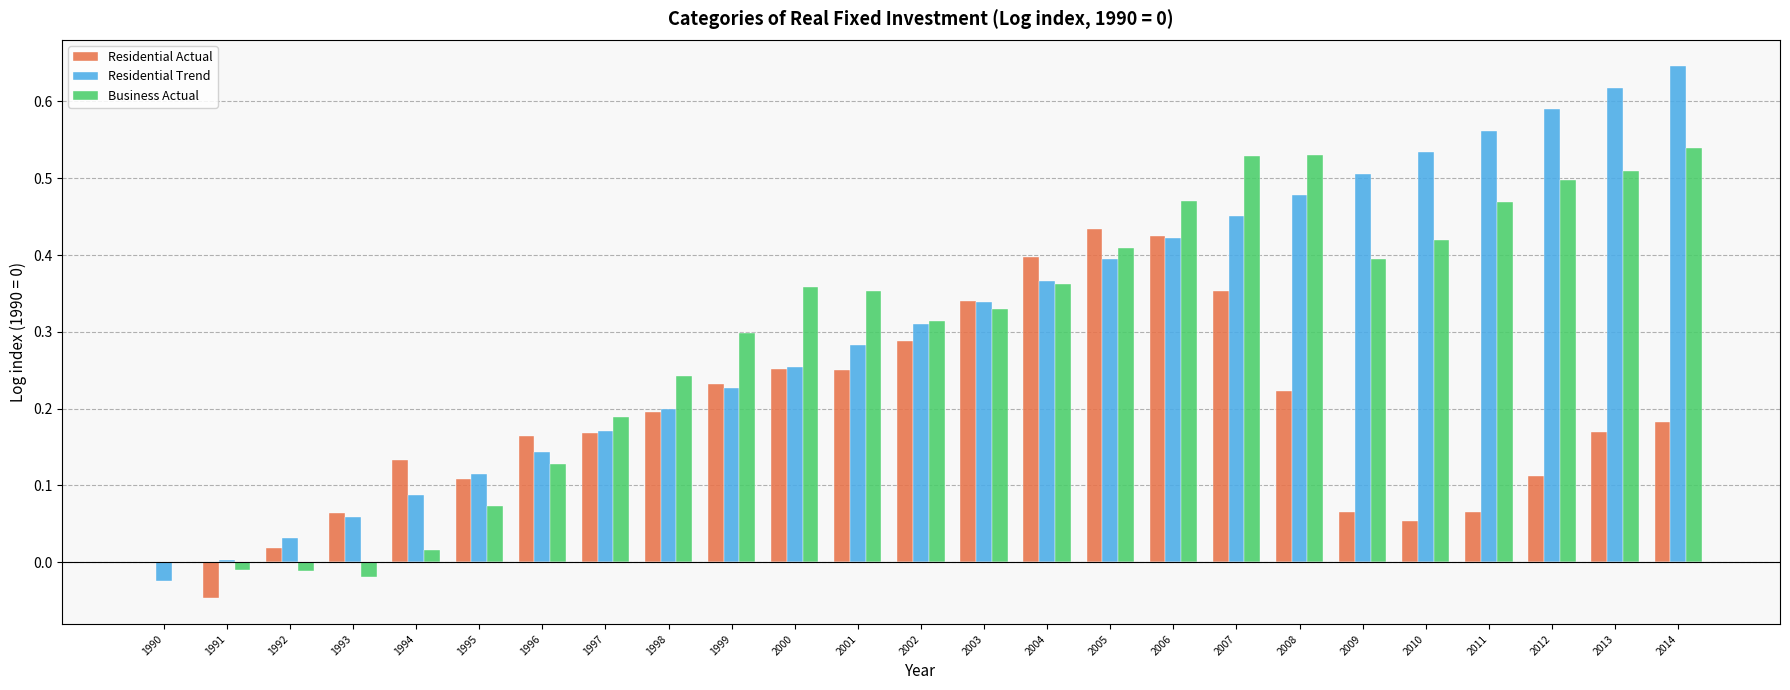

Reading left to right, list all the values displayed in this chart.

Residential Actual: 1990=0.0	1991=0.0	1992=0.0	1993=0.1	1994=0.1	1995=0.1	1996=0.2	1997=0.2	1998=0.2	1999=0.2	2000=0.3	2001=0.3	2002=0.3	2003=0.3	2004=0.4	2005=0.4	2006=0.4	2007=0.4	2008=0.2	2009=0.1	2010=0.1	2011=0.1	2012=0.1	2013=0.2	2014=0.2
Residential Trend: 1990=0.0	1991=0.0	1992=0.0	1993=0.1	1994=0.1	1995=0.1	1996=0.1	1997=0.2	1998=0.2	1999=0.2	2000=0.3	2001=0.3	2002=0.3	2003=0.3	2004=0.4	2005=0.4	2006=0.4	2007=0.5	2008=0.5	2009=0.5	2010=0.5	2011=0.6	2012=0.6	2013=0.6	2014=0.6
Business Actual: 1990=0.0	1991=0.0	1992=0.0	1993=0.0	1994=0.0	1995=0.1	1996=0.1	1997=0.2	1998=0.2	1999=0.3	2000=0.4	2001=0.4	2002=0.3	2003=0.3	2004=0.4	2005=0.4	2006=0.5	2007=0.5	2008=0.5	2009=0.4	2010=0.4	2011=0.5	2012=0.5	2013=0.5	2014=0.5